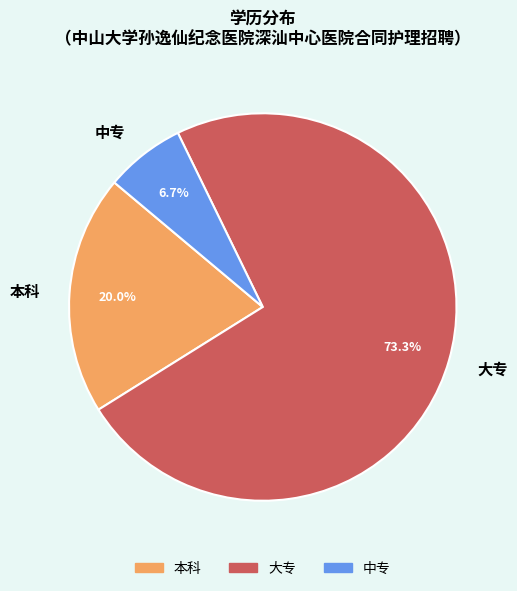

How much of the chart is everything except 大专?

26.7%